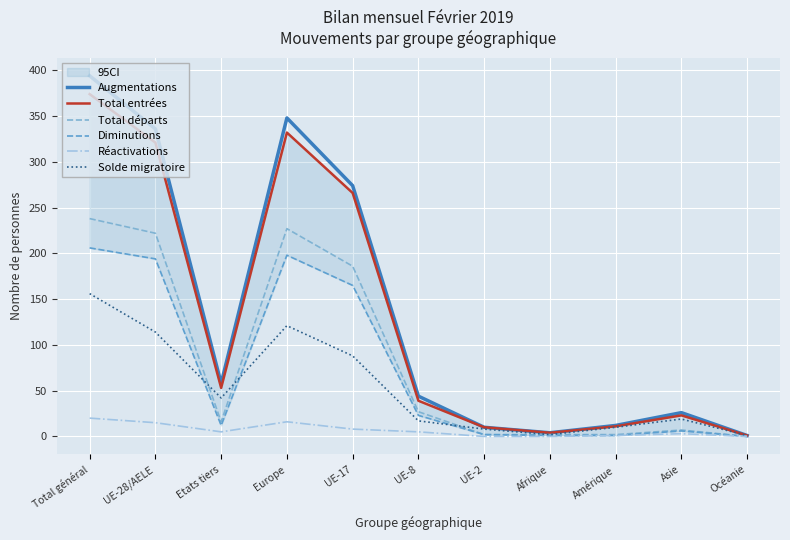

In Augmentations, how many points are higher than both neighbors (excluding endpoints)?

2